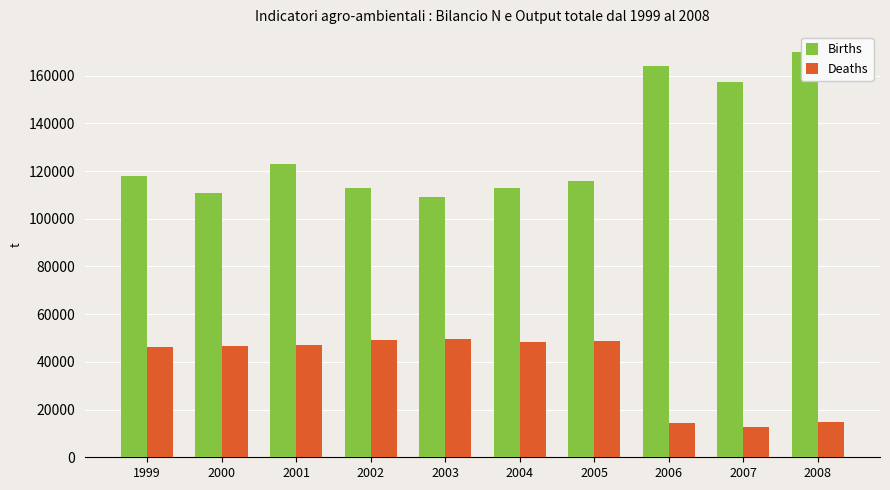

What is the sum of all Births values?

1293988.5